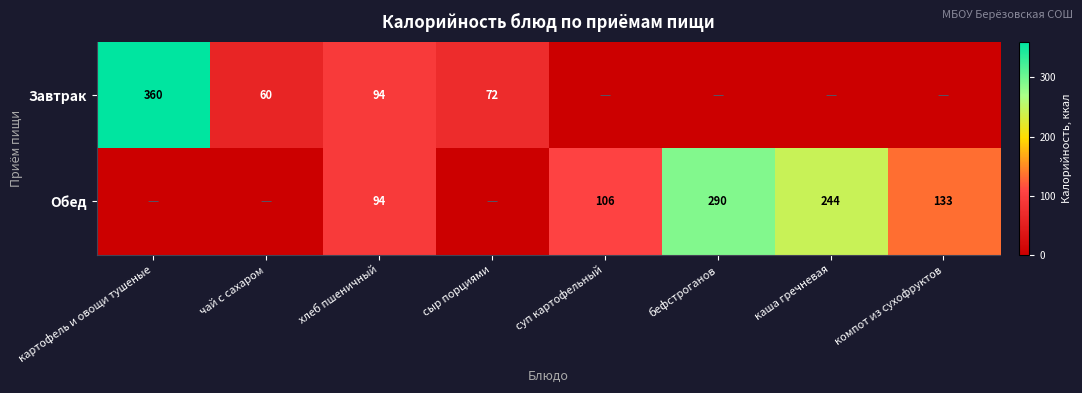

How many distinct data groups are displayed?

2